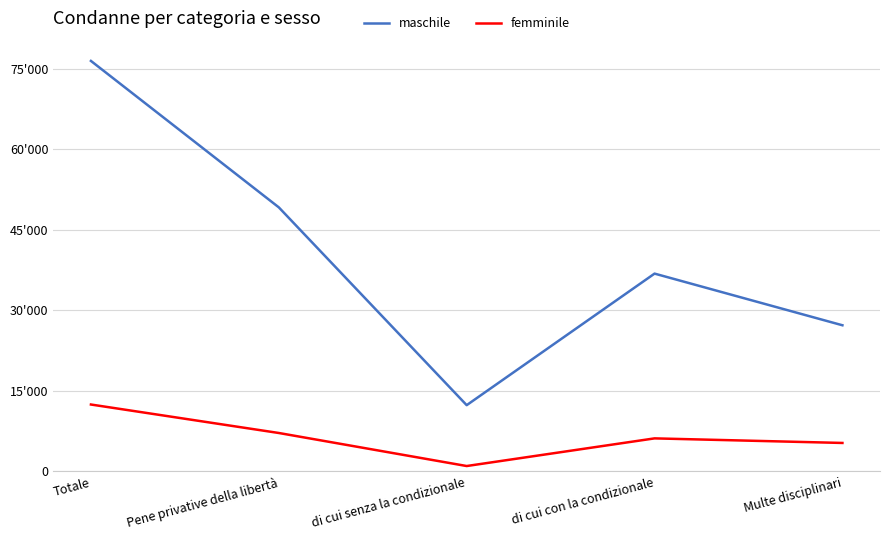

What are all the series names shown in the legend?

maschile, femminile